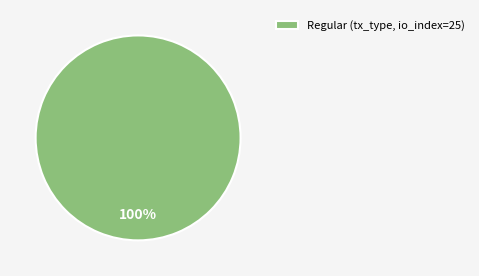

Which slice represents more than half of the pie?

Regular (tx_type, io_index=25)